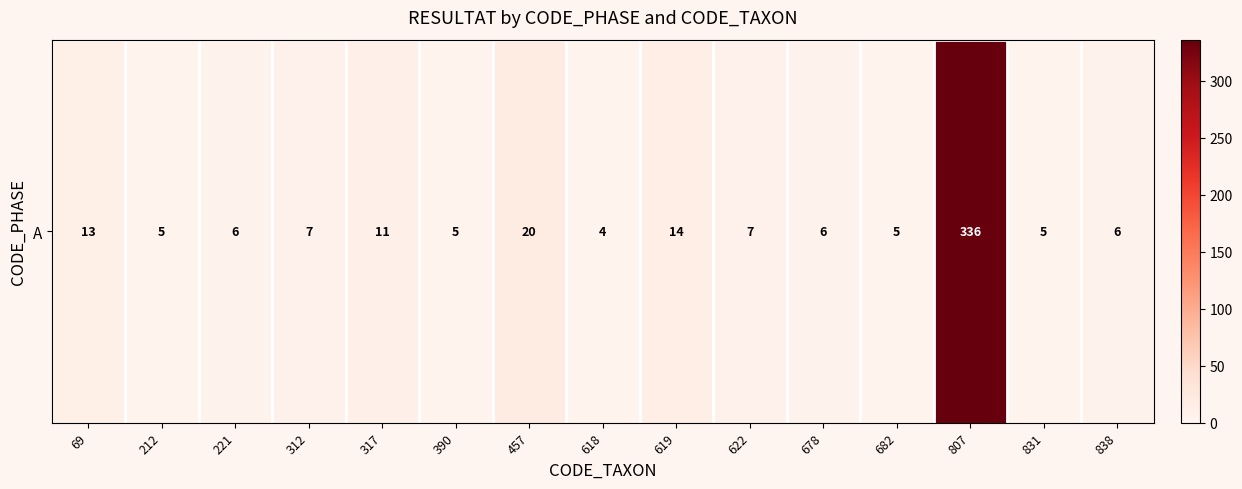

True or false: the data shows 5 at 831.

True